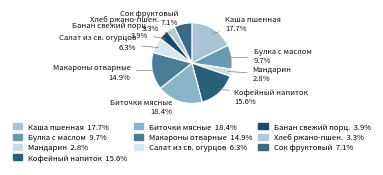

Does Кофейный напиток account for over 50% of the chart?

No